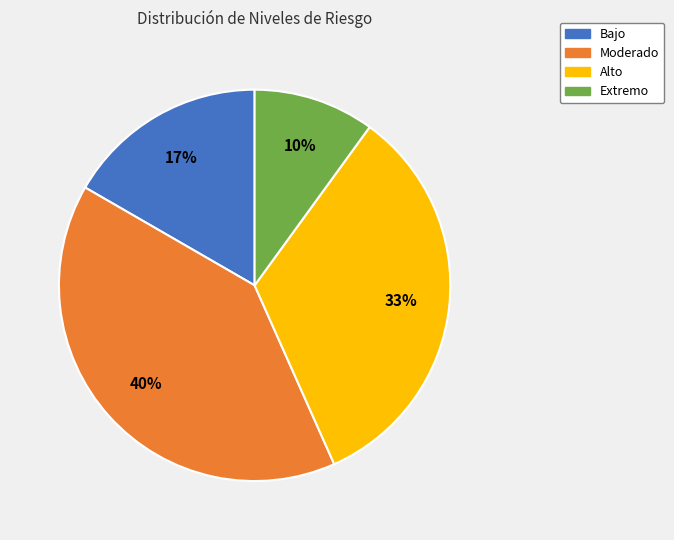

Is there any slice that represents more than half of the pie?

No